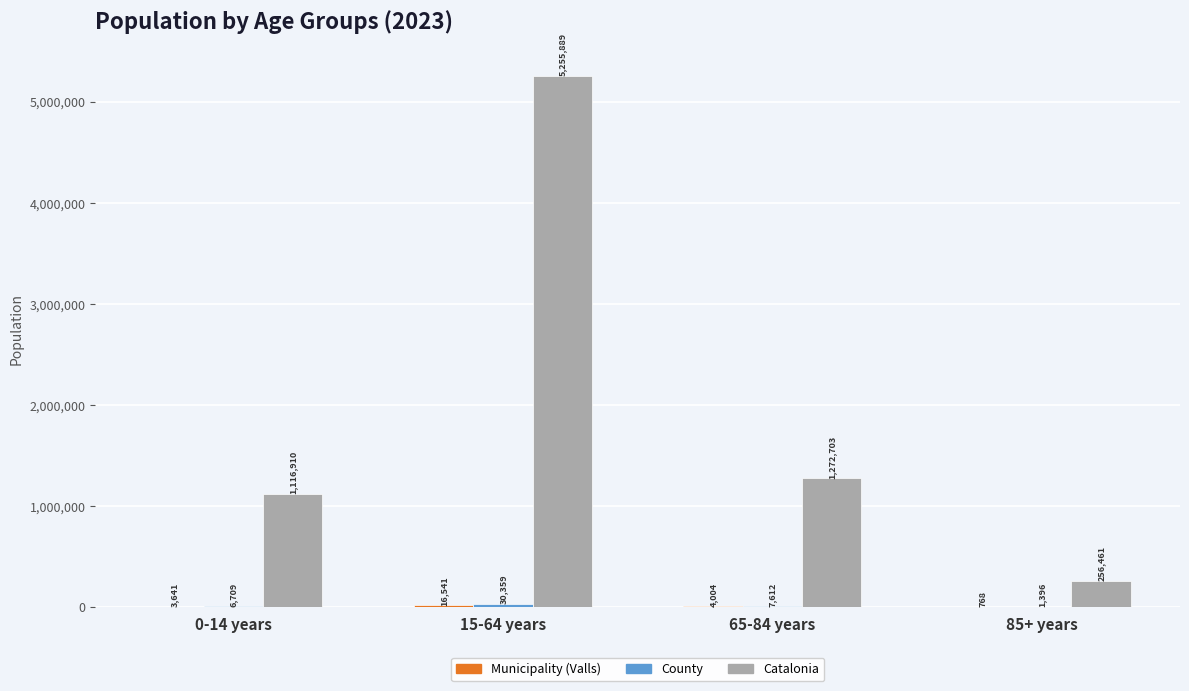

Where is Catalonia nearest to the value 2756175?

65-84 years